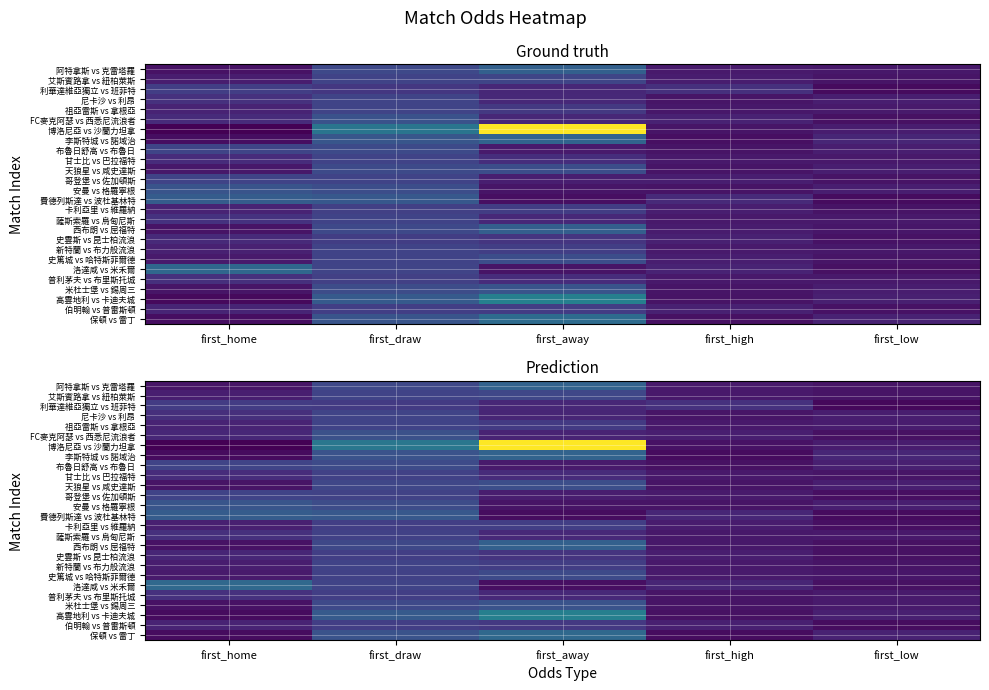

At how many categories does at least one series exceed 9?

1